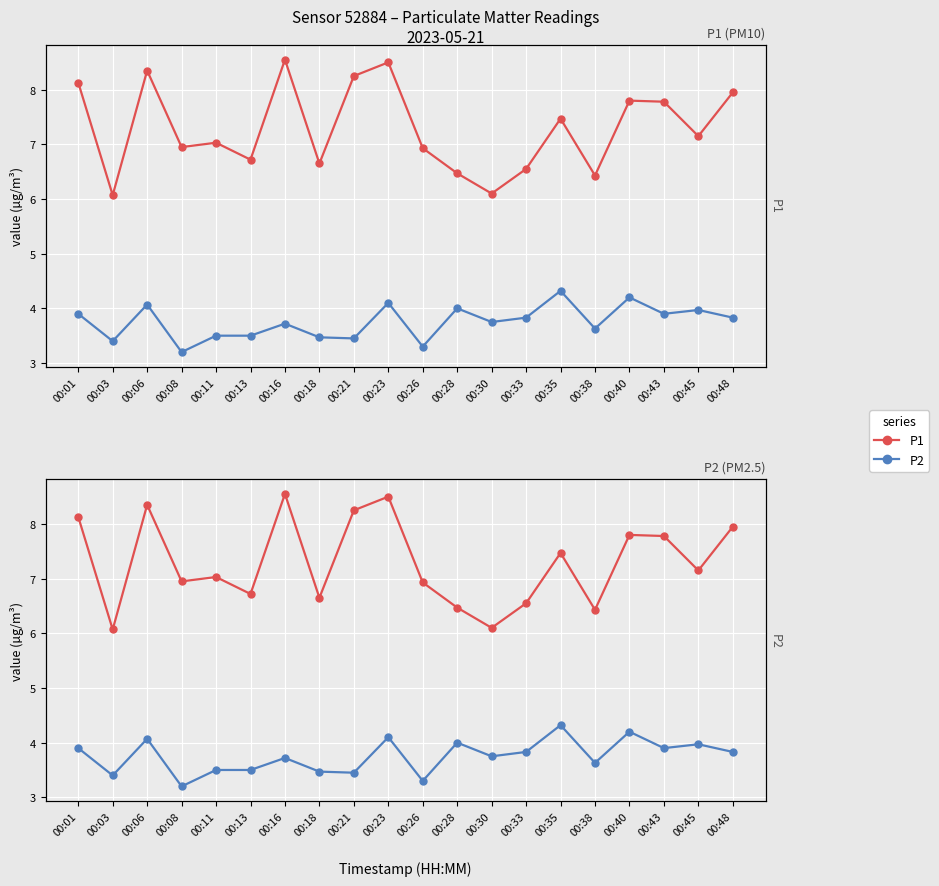

How many distinct data groups are displayed?

2